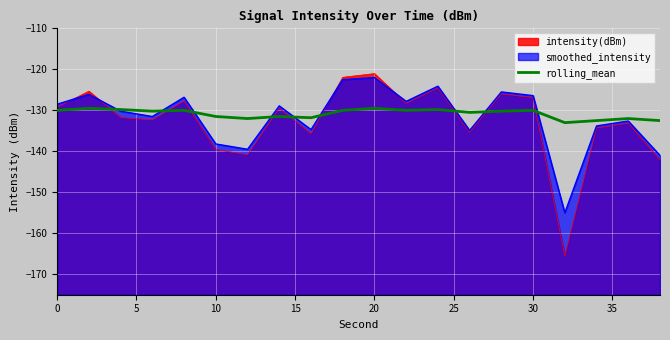

What is the sum of all values?

-2616.3